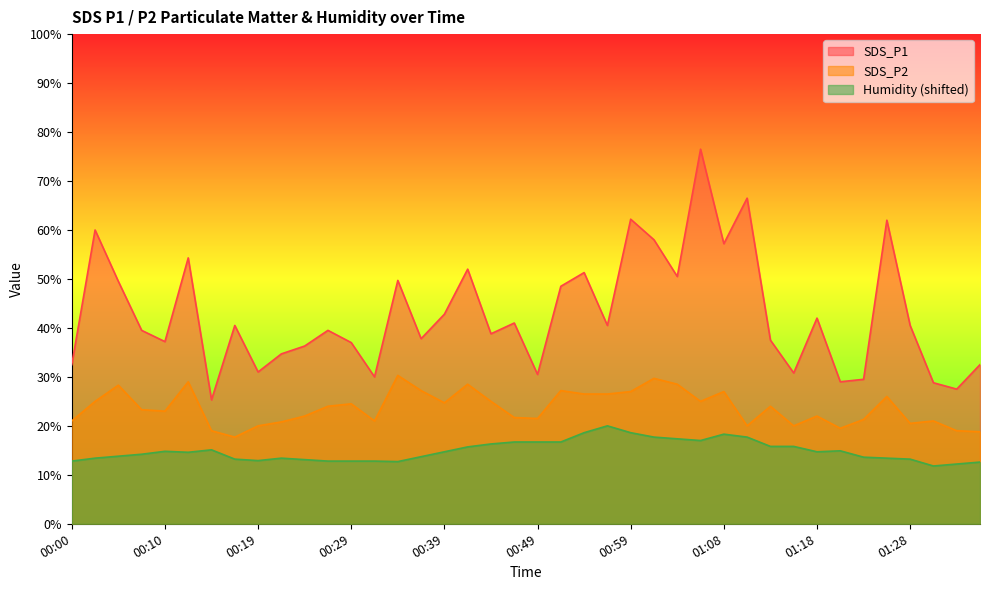

Read the SDS_P1 value at 00:22.

34.7